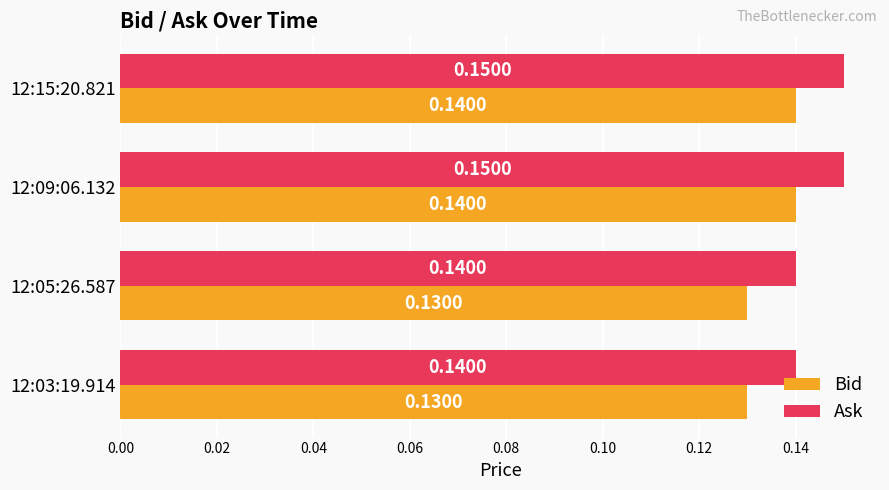

What is the total value across all series at 12:09:06.132?

0.3